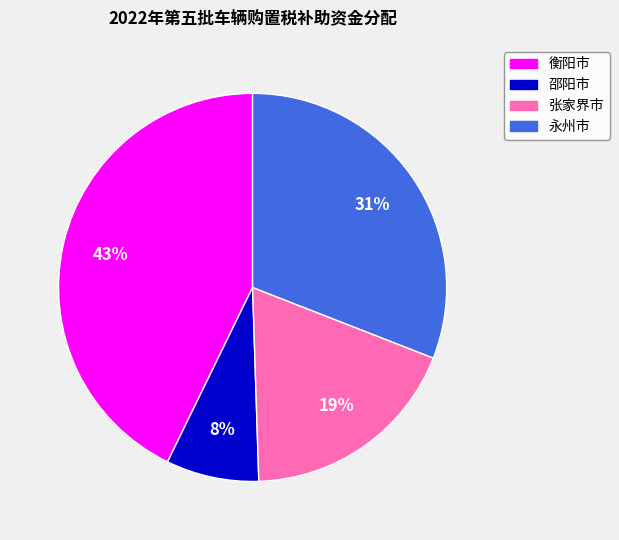

To the nearest percent, what percentage of the pie is 张家界市?

19%